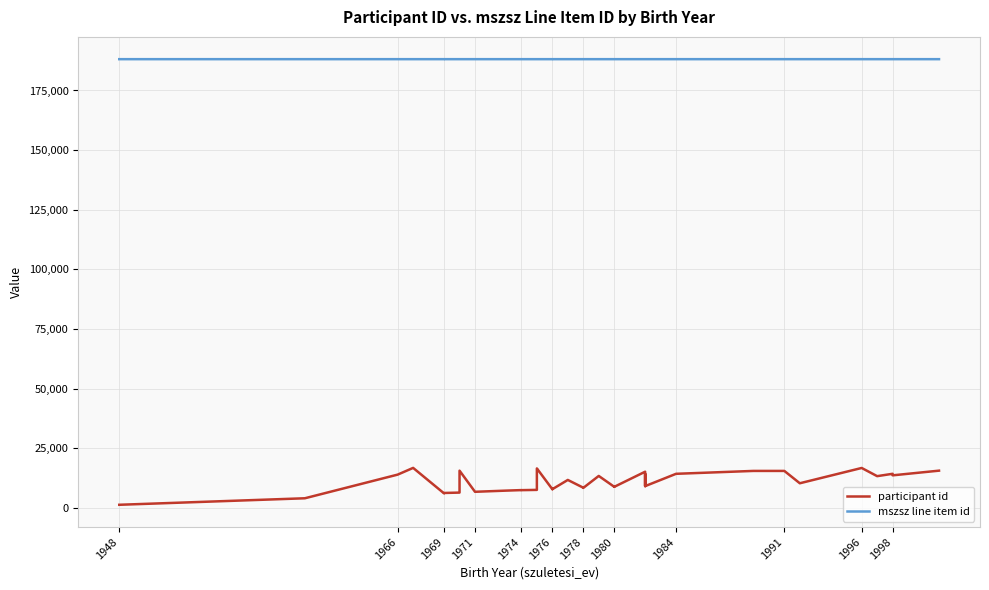

True or false: mszsz line item id and participant id intersect in this chart.

False